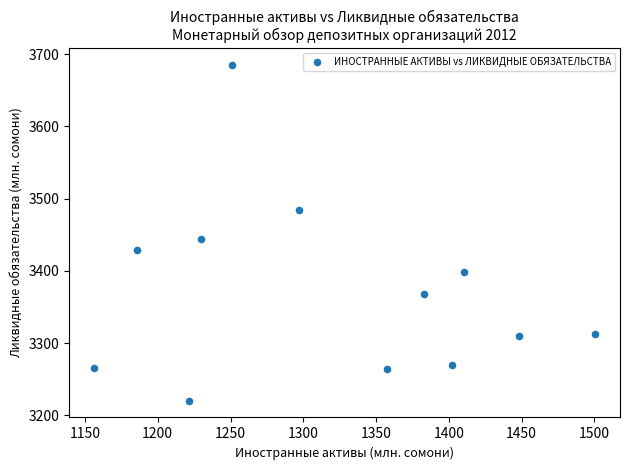

What is the range of X values (max minus min)?

343.9